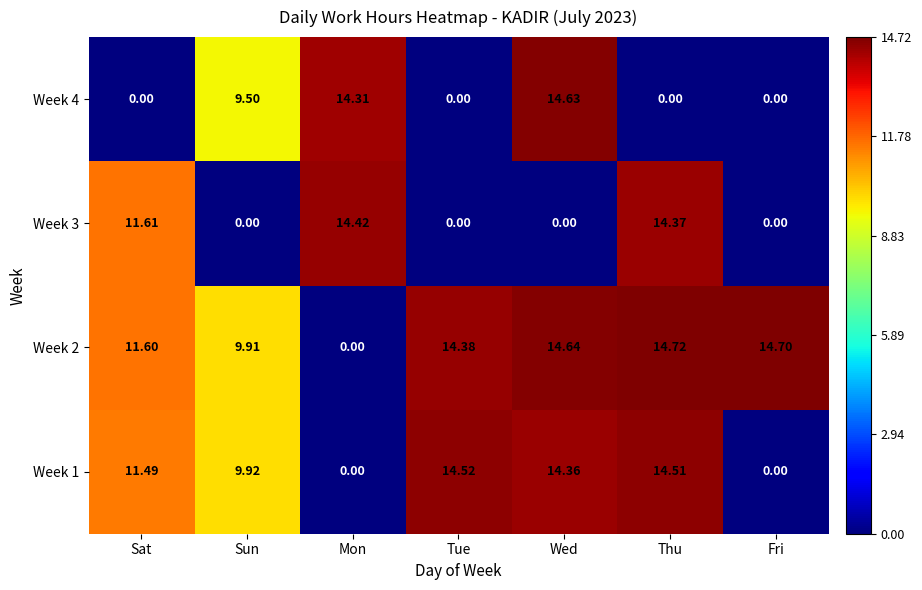

Rank the series at Thu from lowest to highest value.

Week 4, Week 3, Week 1, Week 2